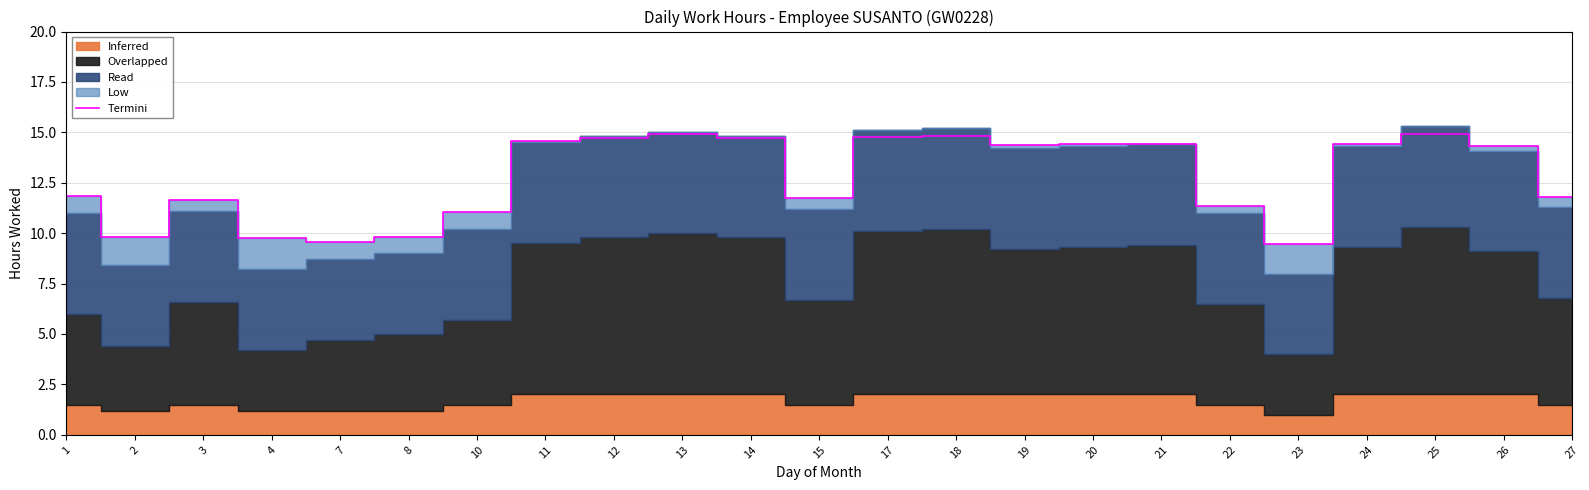

What is the difference between the maximum and minimum values?

5.5